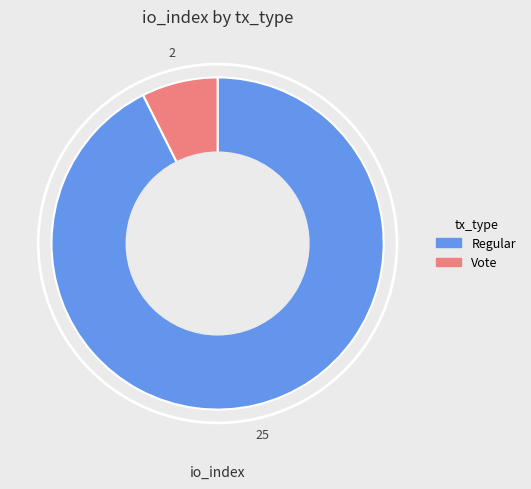

Does Regular account for over 50% of the chart?

Yes